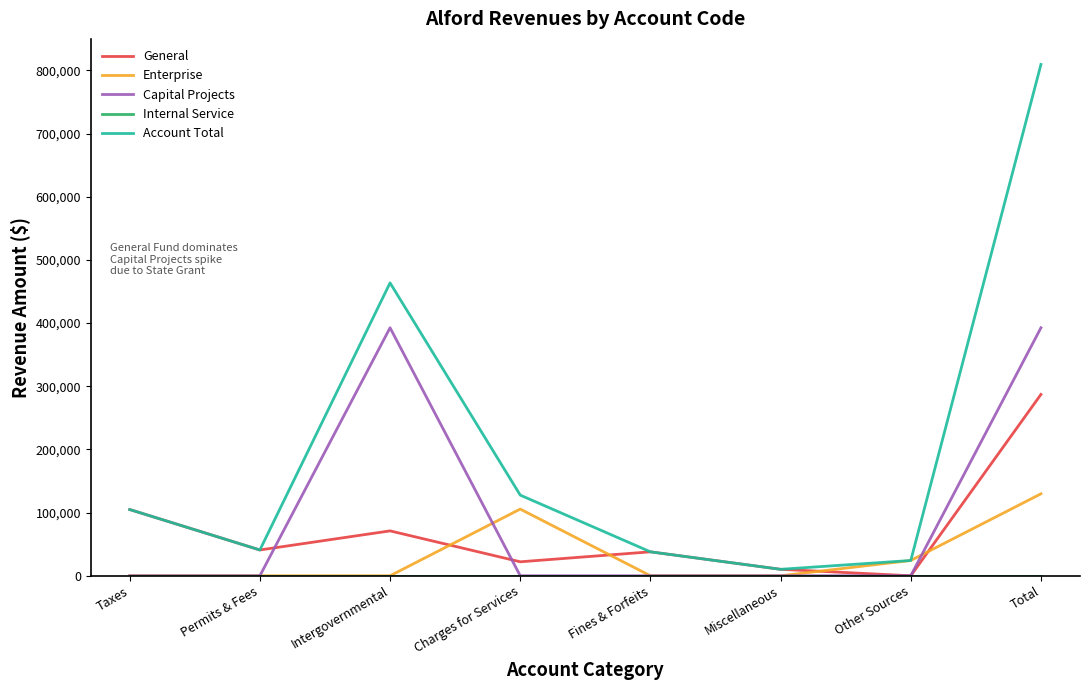

How many times do Enterprise and General cross each other?

4